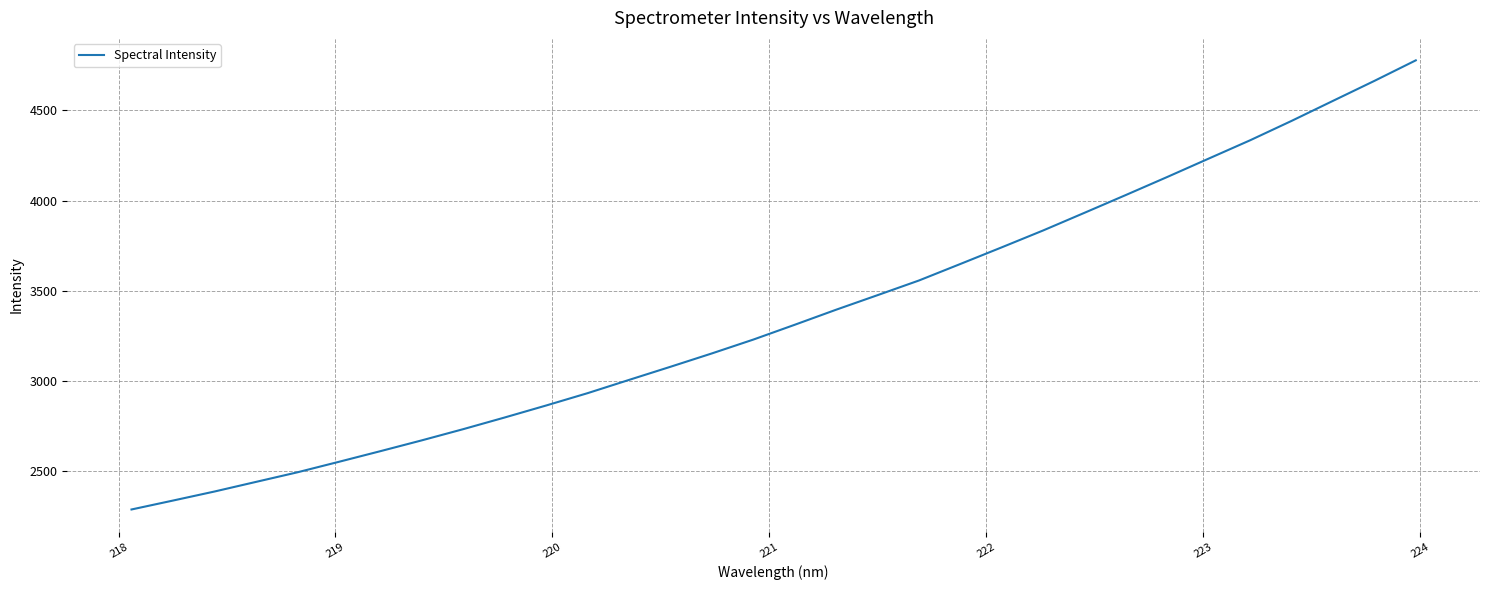

What is the greatest value displayed?

4777.4